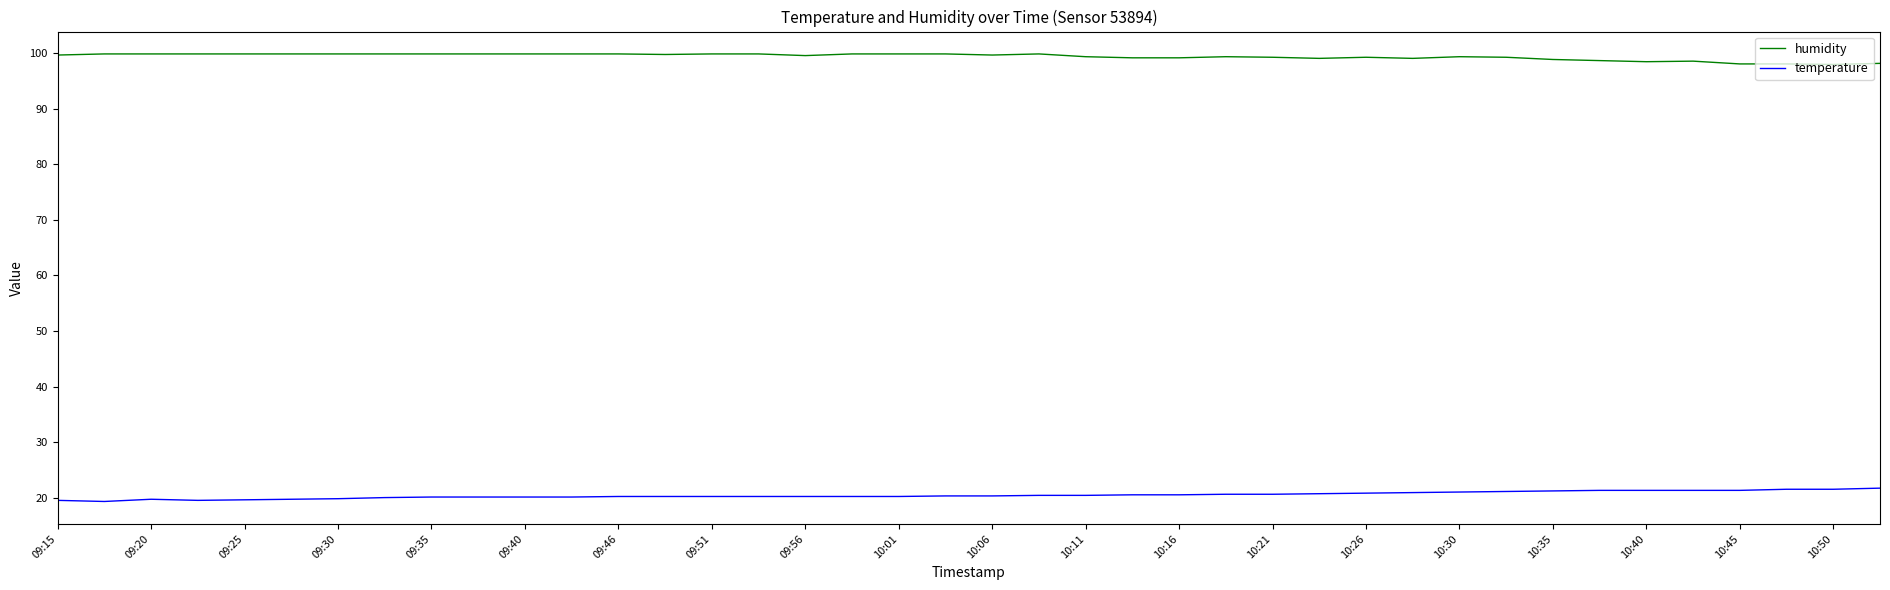

True or false: temperature and humidity intersect in this chart.

False